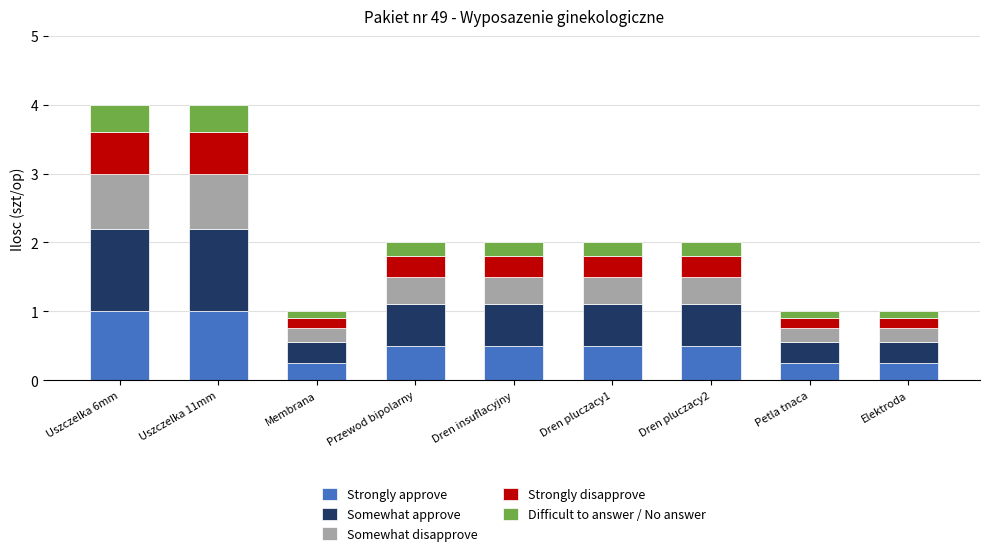

Are the bars horizontal?

No